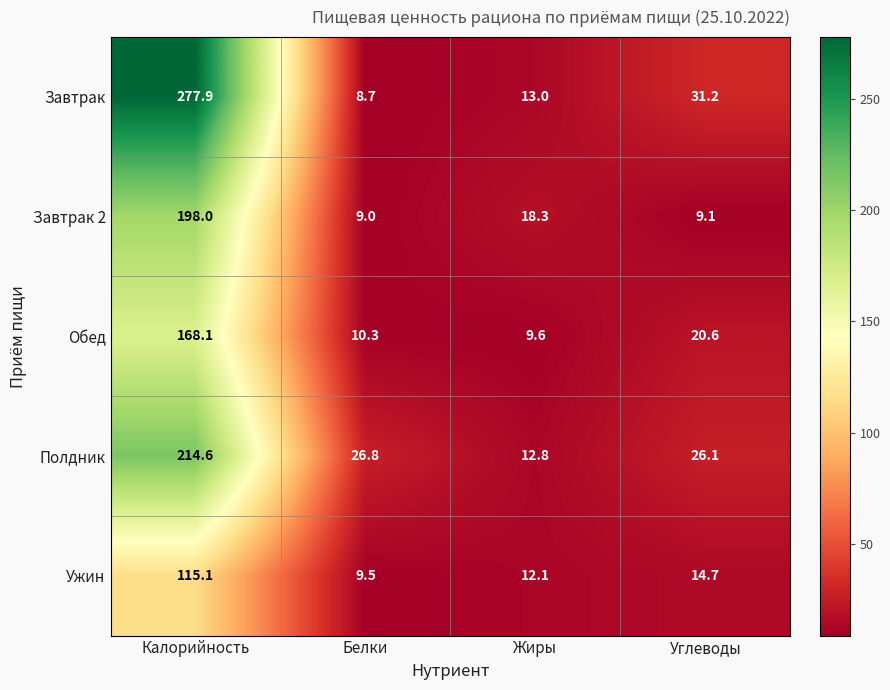

Is it true that Обед equals 2.2 at Белки?

False